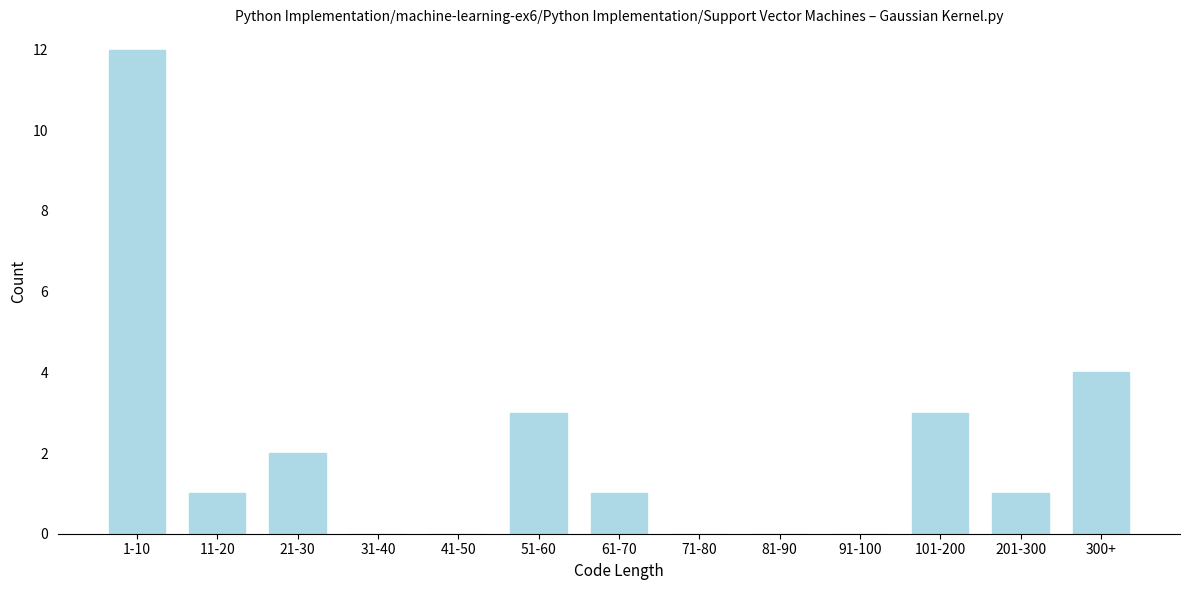

Reading right to left, transcribe all the data shown in this chart.

300+=4	201-300=1	101-200=3	91-100=0	81-90=0	71-80=0	61-70=1	51-60=3	41-50=0	31-40=0	21-30=2	11-20=1	1-10=12